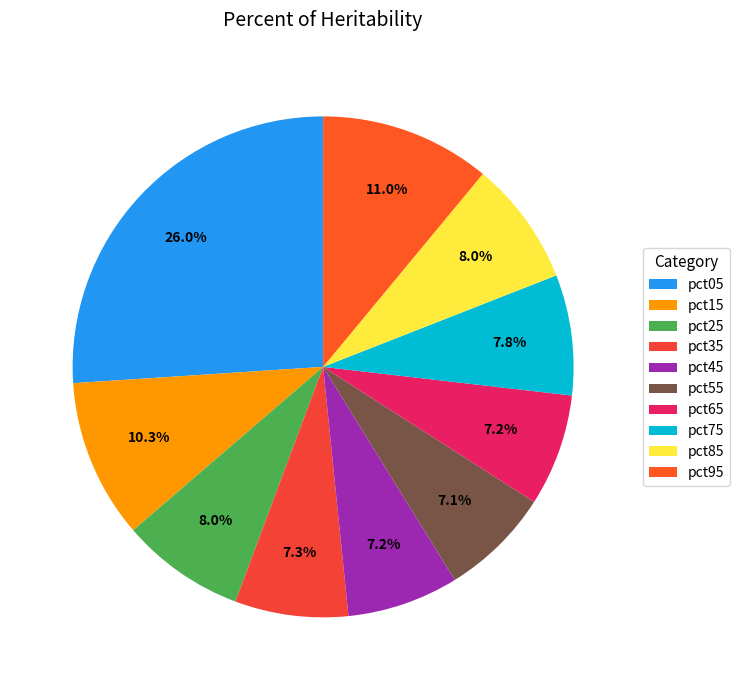

To the nearest percent, what is the difference between the largest and smallest slice percentages?

19%